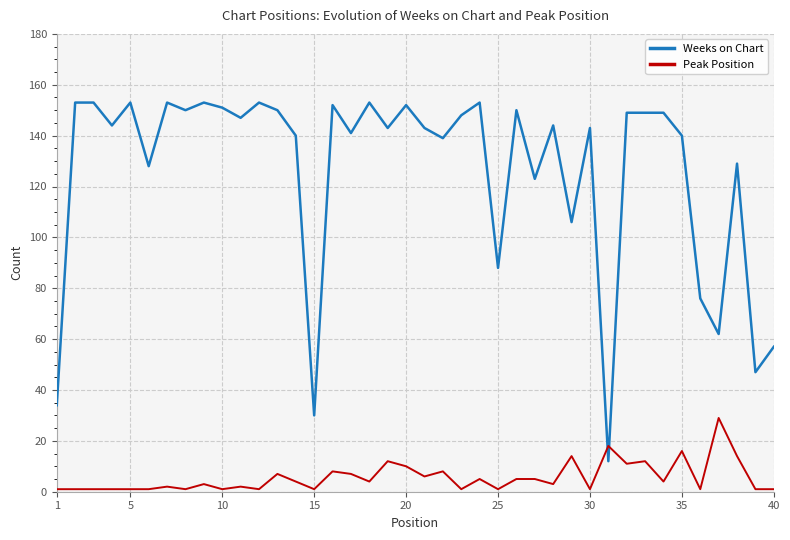

What is the minimum value for Weeks on Chart?

12